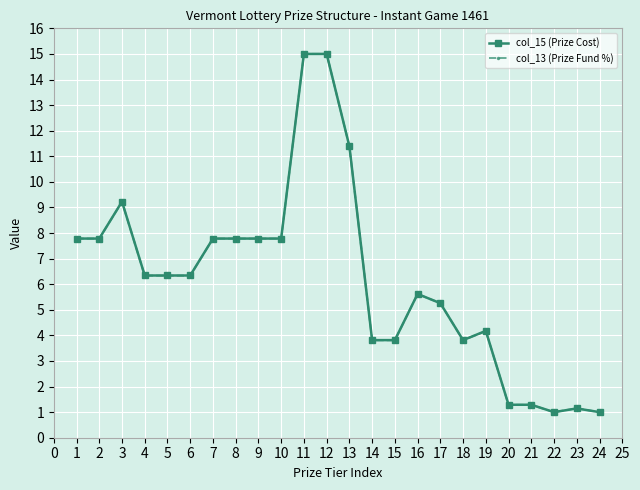

What is the minimum value for col_15 (Prize Cost)?

1.0